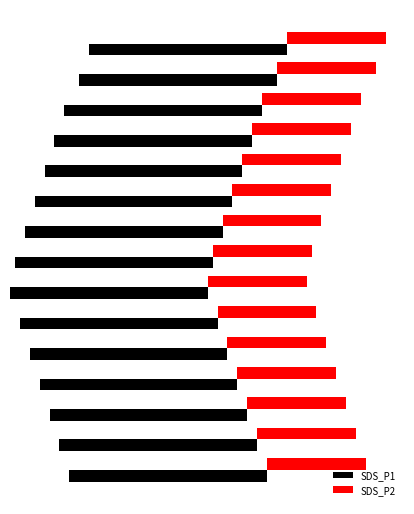

Reading left to right, what are all the values shown in this chart?

SDS_P1: 1999.9	1999.9	1999.9	1999.9	1999.9	1999.9	1999.9	1999.9	1999.9	1999.9	1999.9	1999.9	1999.9	1999.9	1999.9
SDS_P2: 999.9	999.9	999.9	999.9	999.9	999.9	999.9	999.9	999.9	999.9	999.9	999.9	999.9	999.9	999.9